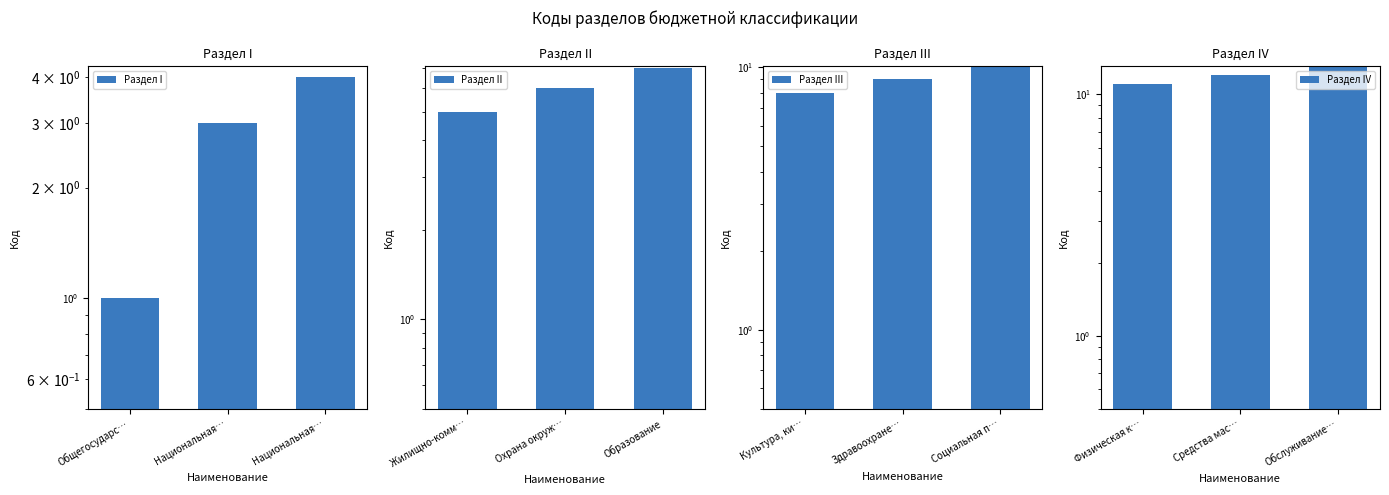

Which category has the lowest value across all series?

Общегосударс…